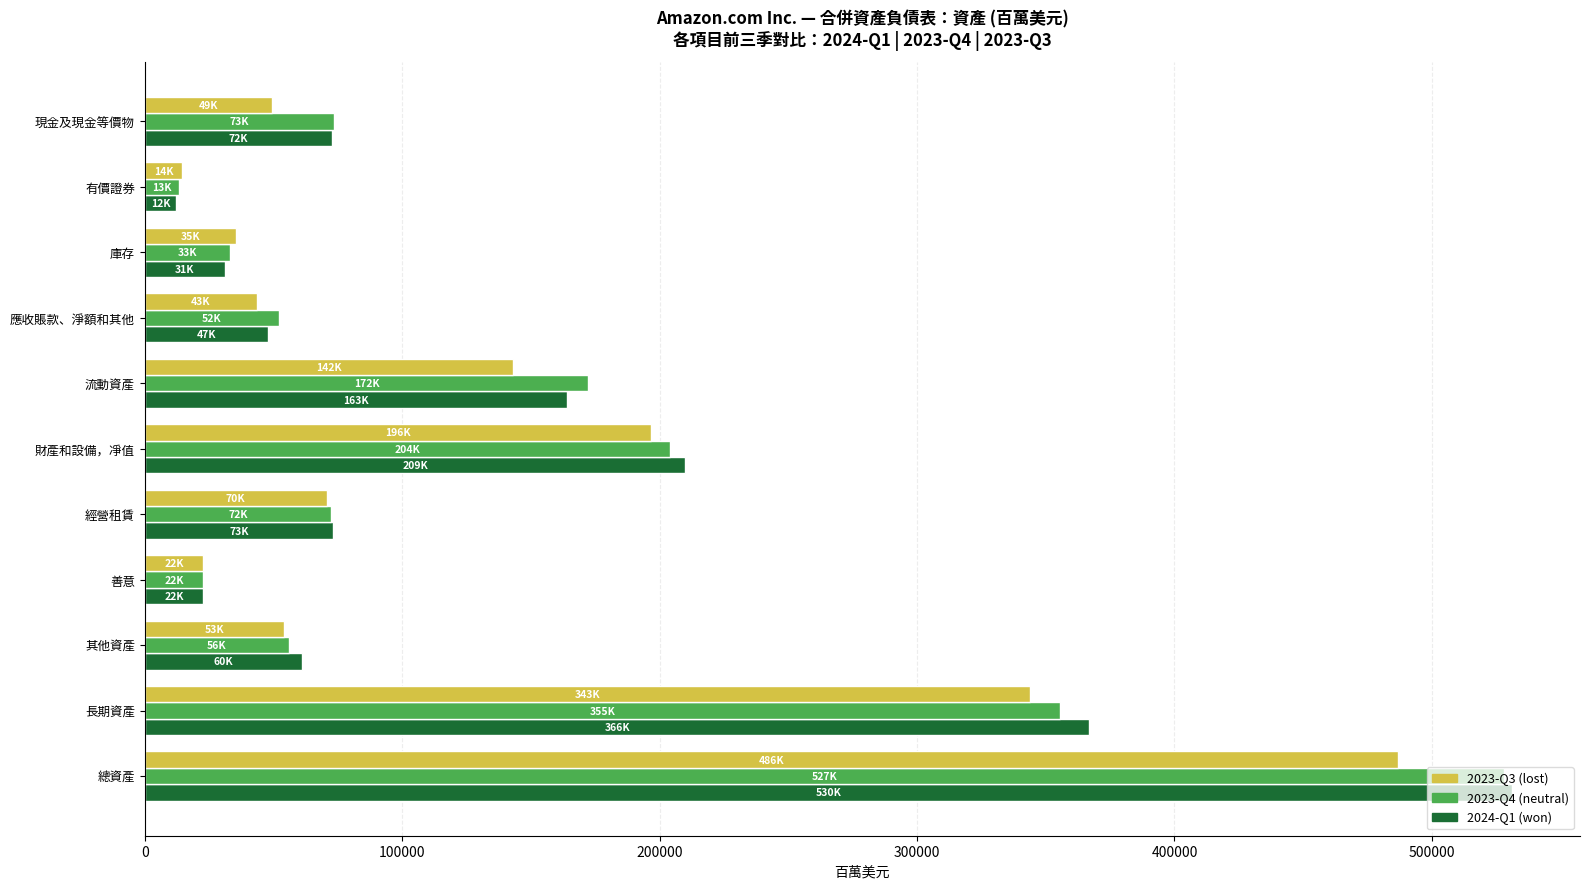

Which label corresponds to the largest value in the chart?

總資產